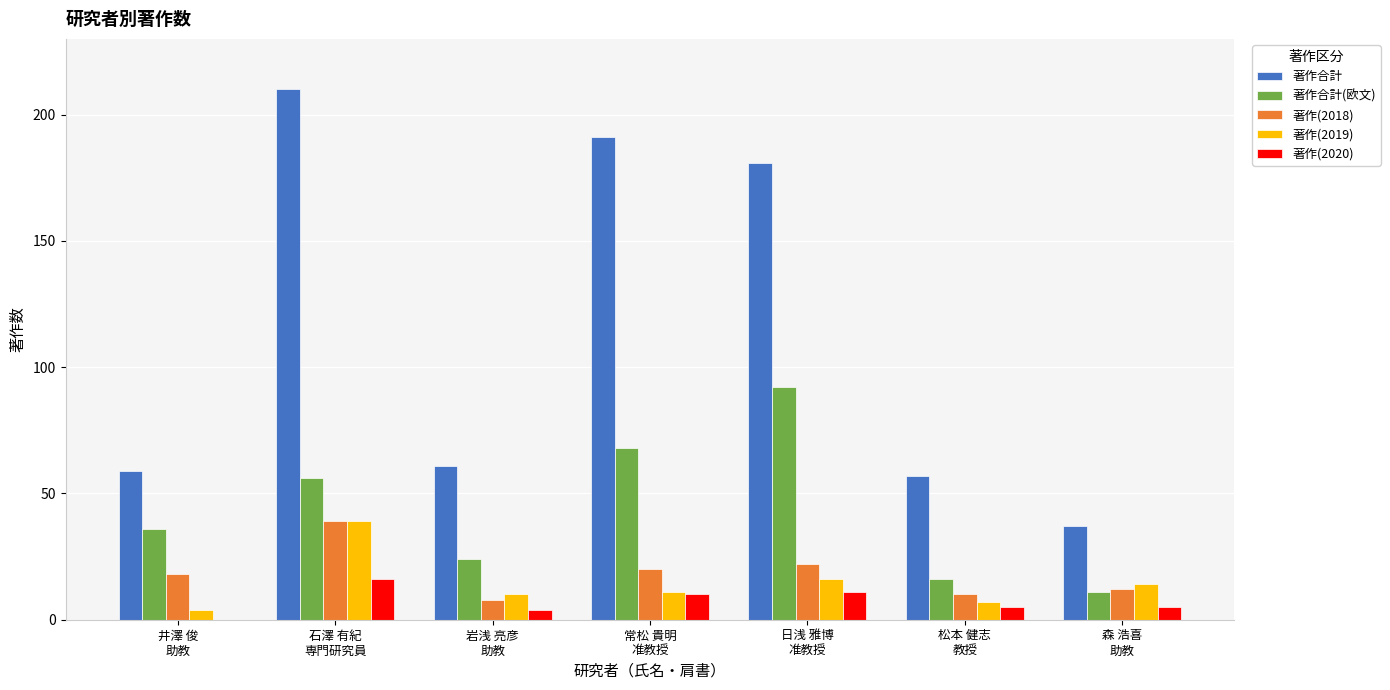

How many categories are shown in the chart?

7